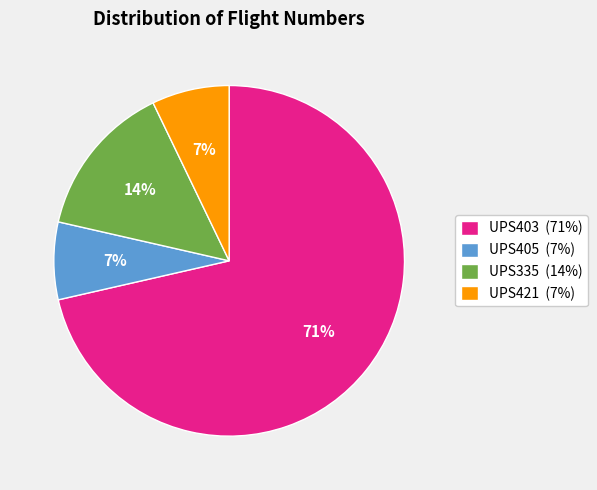

The UPS421 slice represents 1% of the pie. True or false?

False